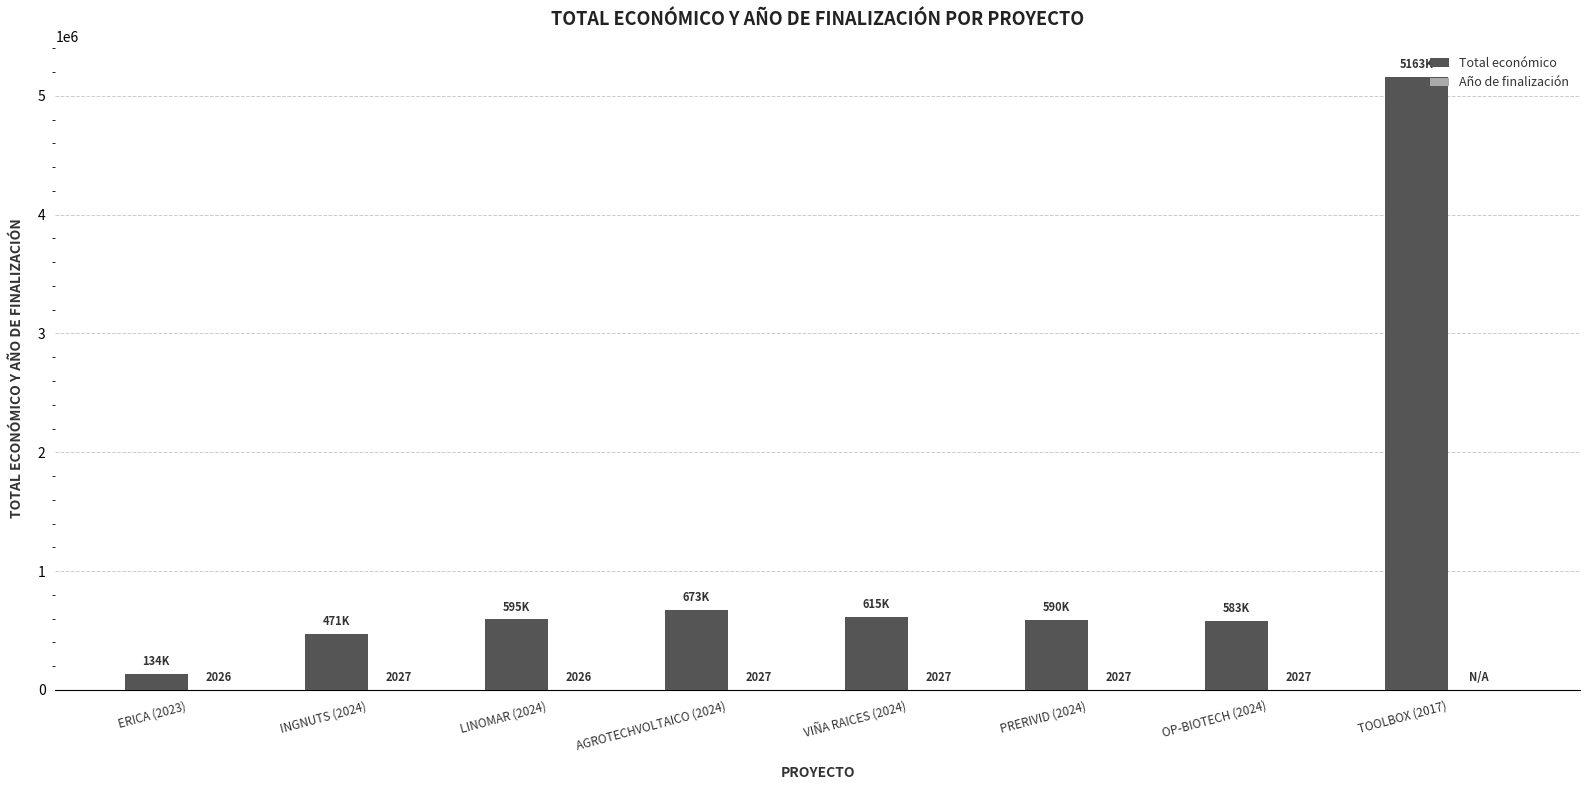

Which series has the largest total across all categories?

Total económico